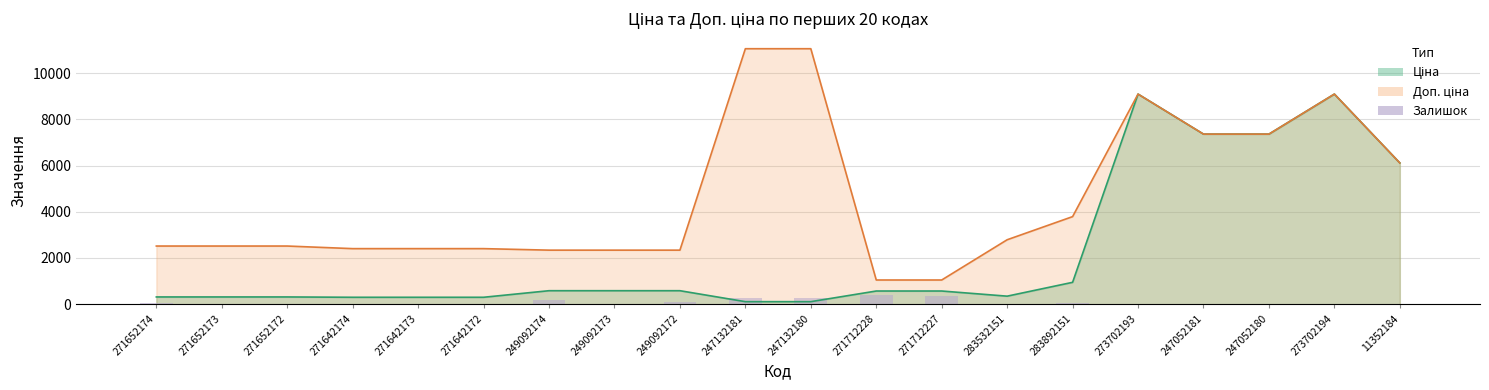

The chart shows a value of 78 at 249092172. True or false?

True